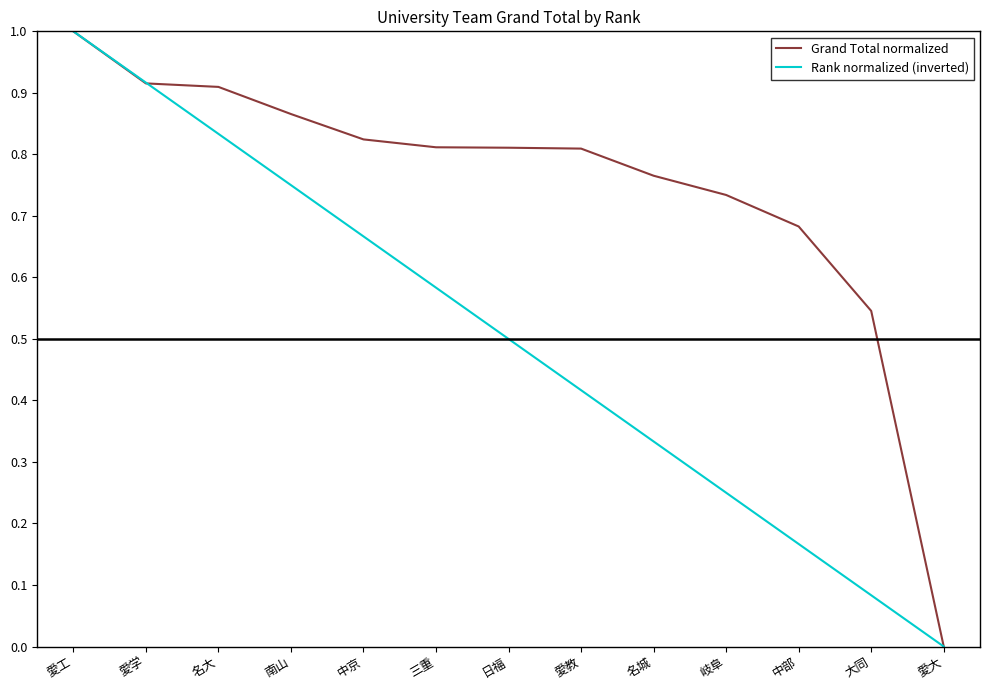

How many lines are shown in the chart?

2